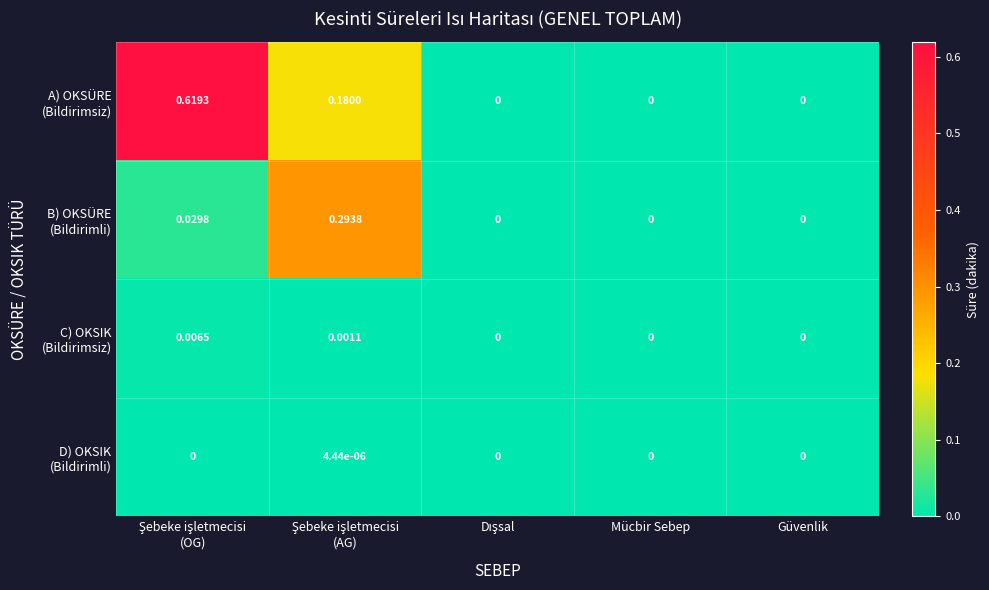

Which has a higher value, Mücbir Sebep or Şebeke işletmecisi
(AG)?

Şebeke işletmecisi
(AG)